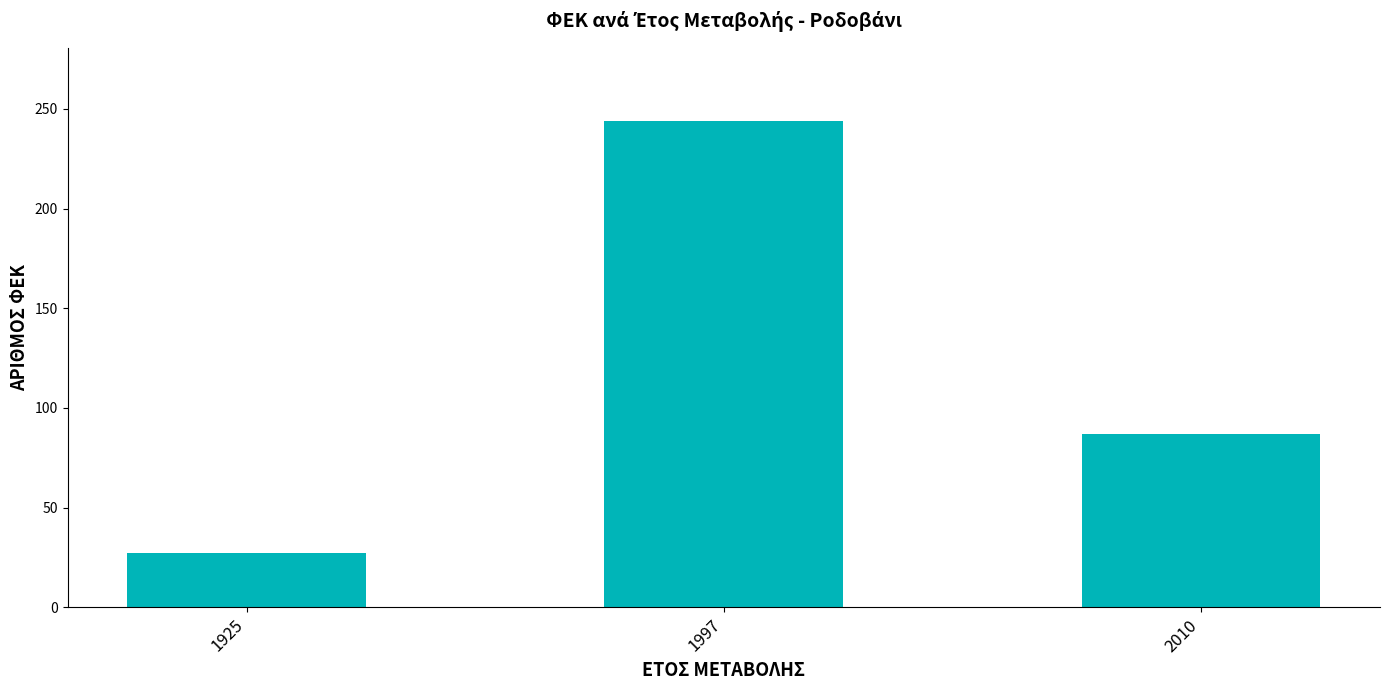

Rank the categories by value from lowest to highest.

1925, 2010, 1997